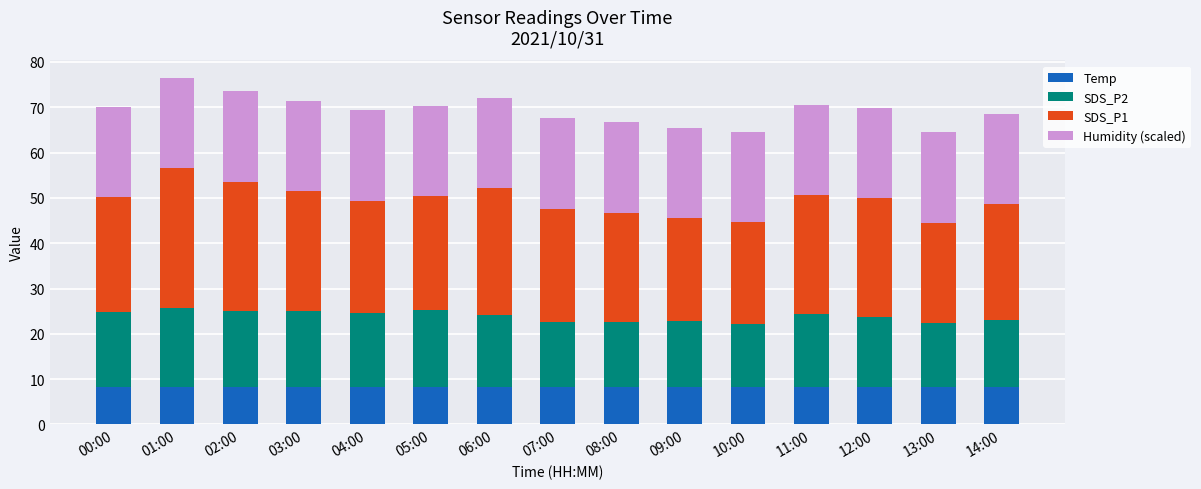

What is the lowest value of the Temp series?

8.2